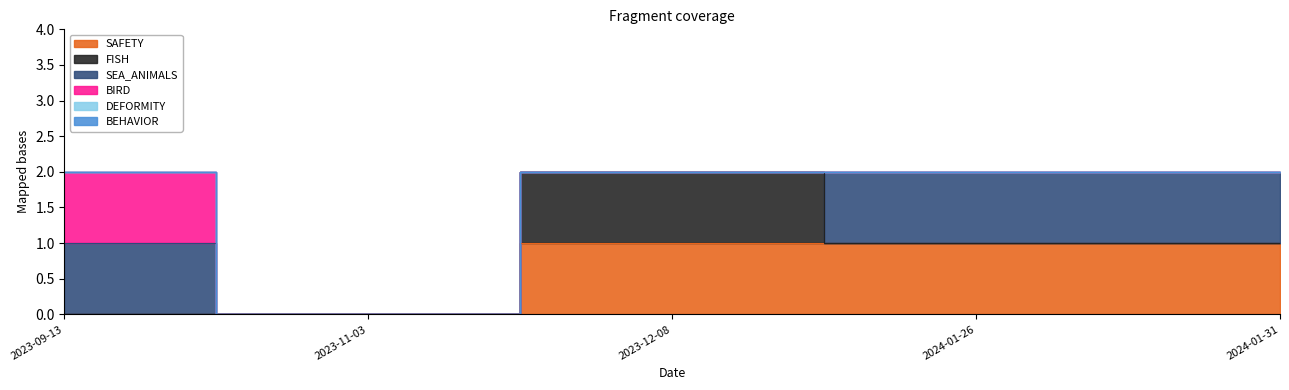

The SAFETY series shows 0 at 2023-11-03. True or false?

True